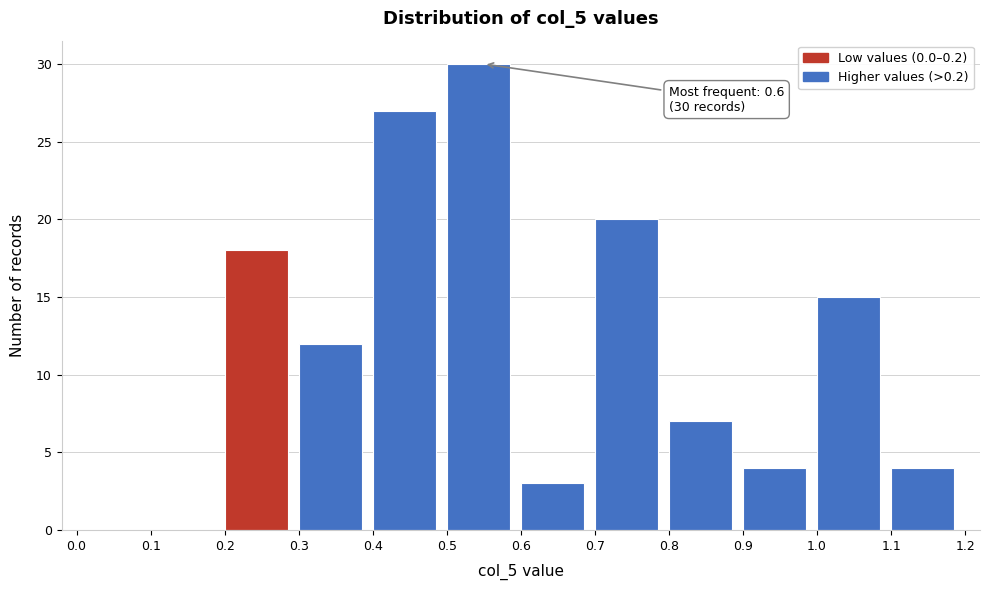

Which range on the x-axis has the tallest bar?

0.5 to 0.6